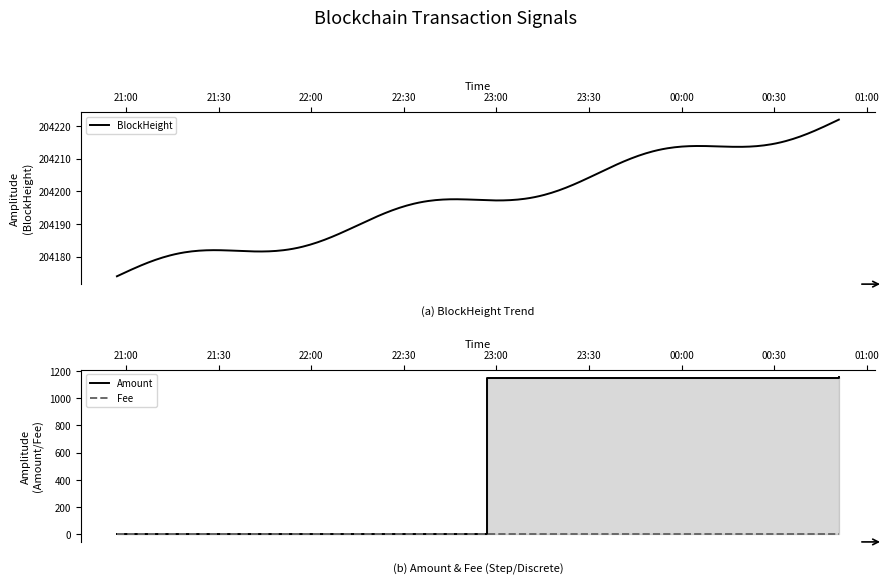

The Amount series shows 1862.4 at 2022-12-05 22:57:00. True or false?

False